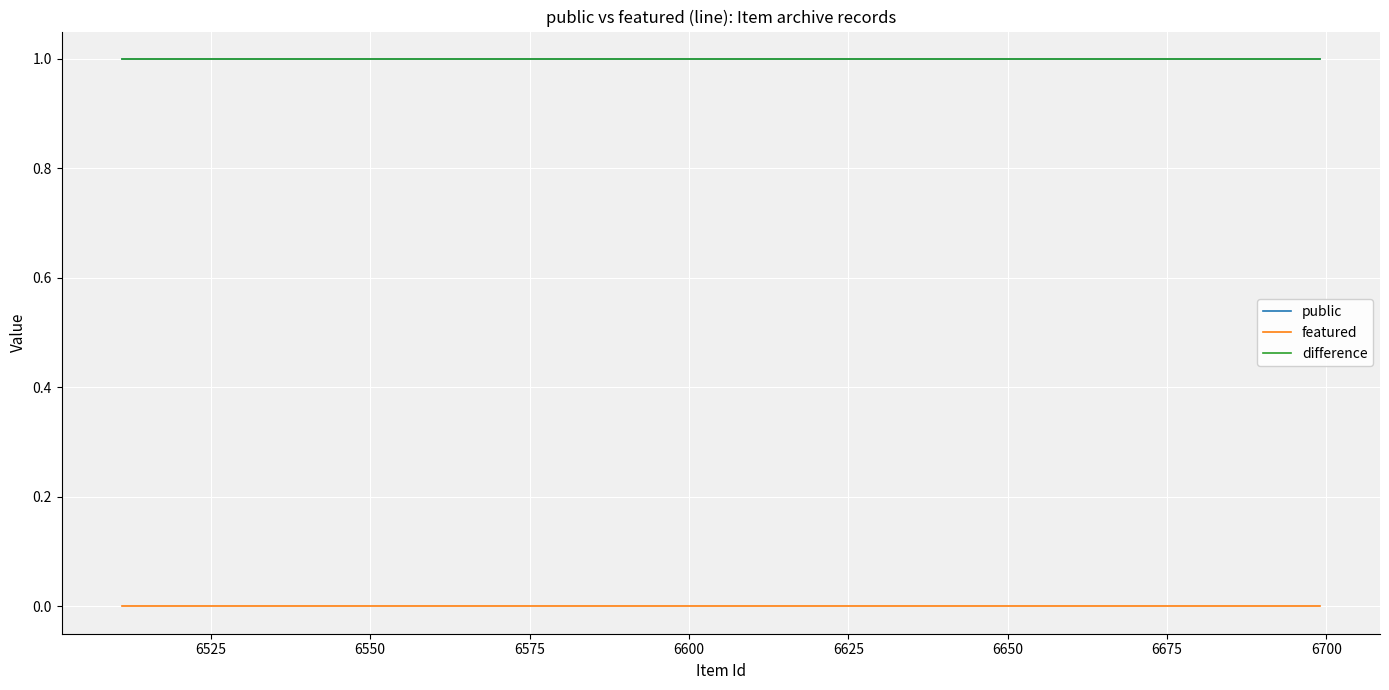

True or false: public and difference cross at least once.

False